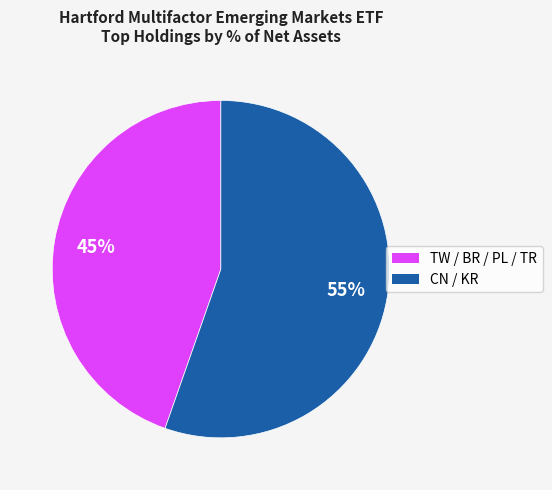

To the nearest percent, what is the average slice percentage?

50%